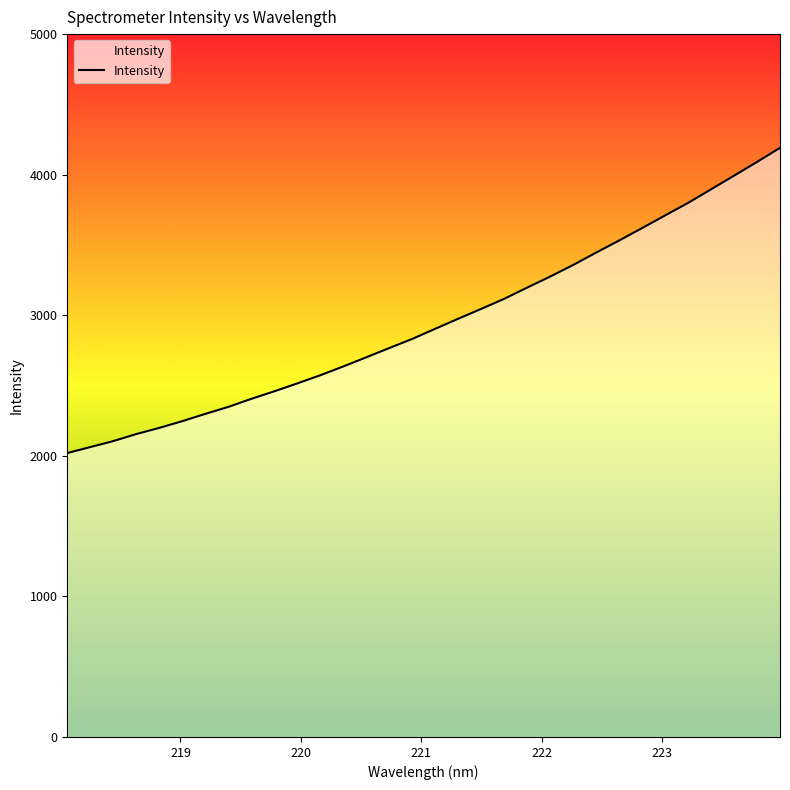

What is the difference between the maximum and minimum values?

2170.8